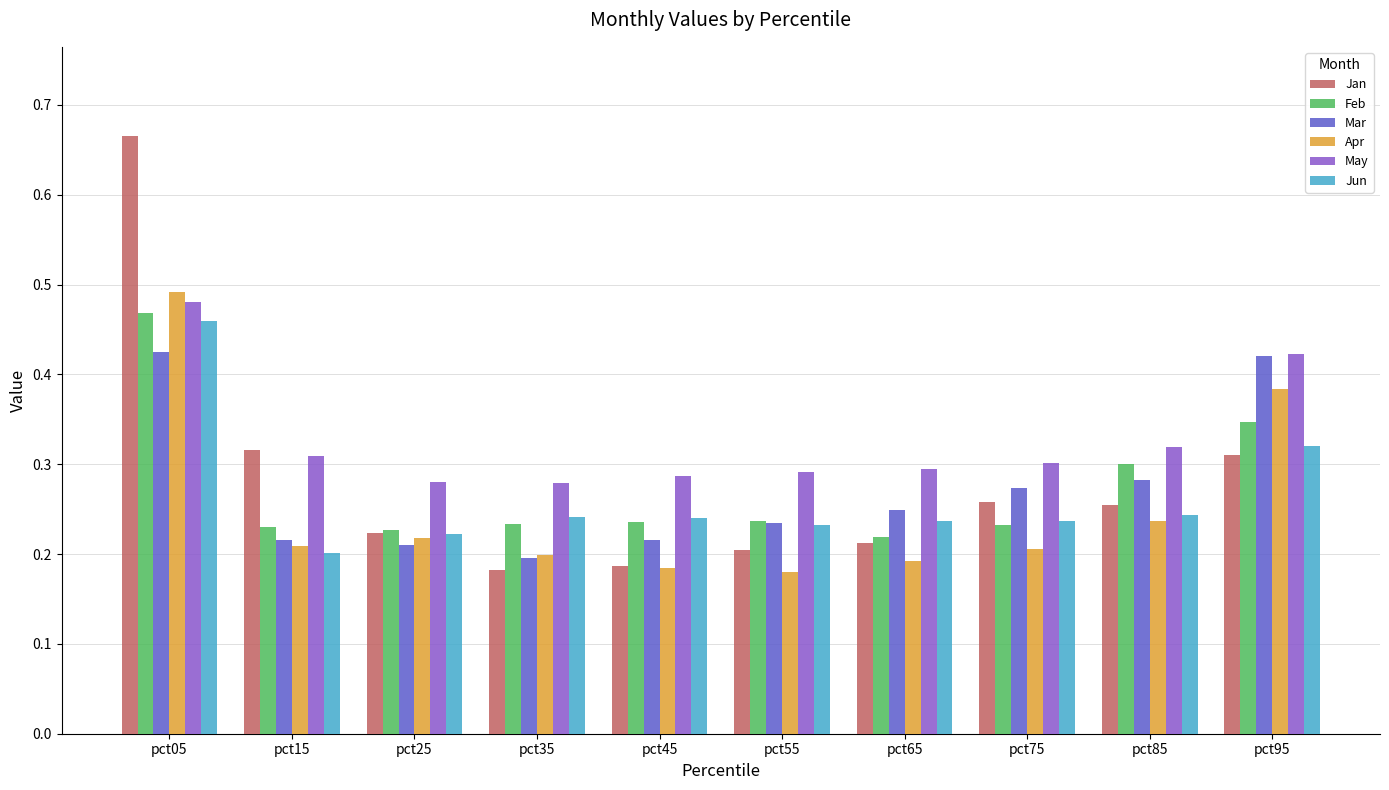

Which series has the widest spread of values?

Jan